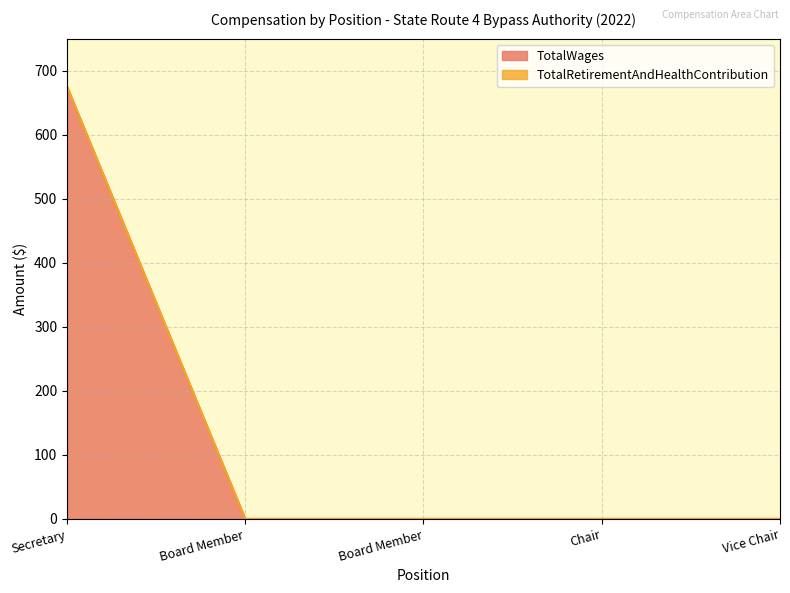

What is the maximum value shown in the chart?

675